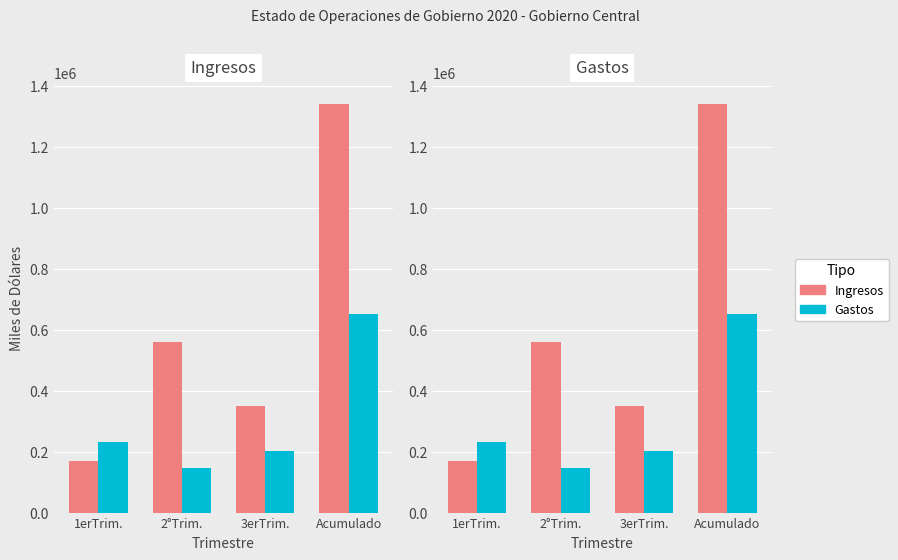

How many bars are there in each group?

2